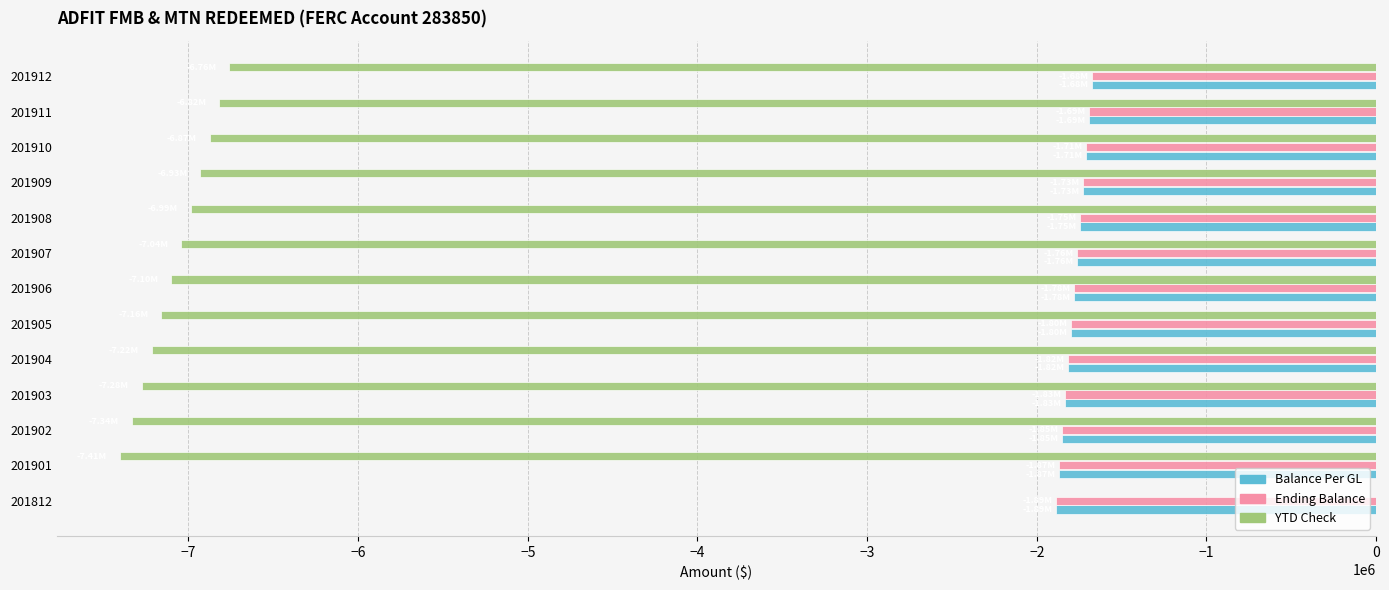

What is the highest value of the Ending Balance series?

-1675964.7